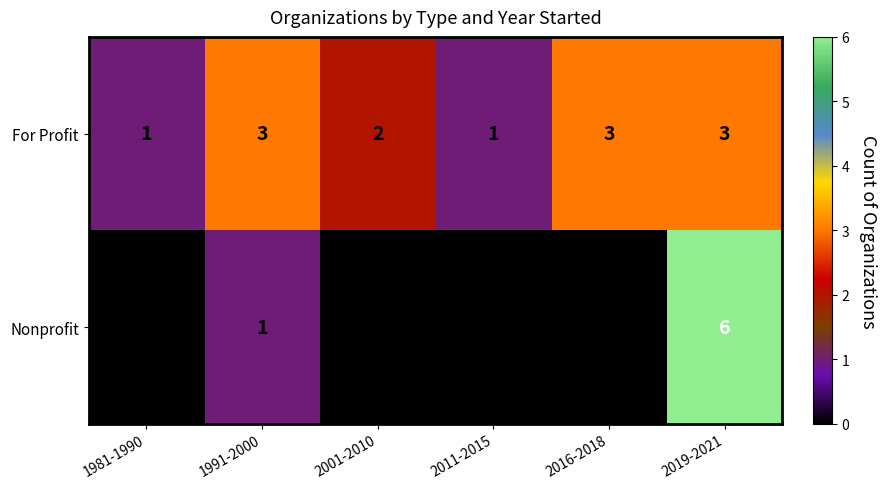

How many distinct data groups are displayed?

2